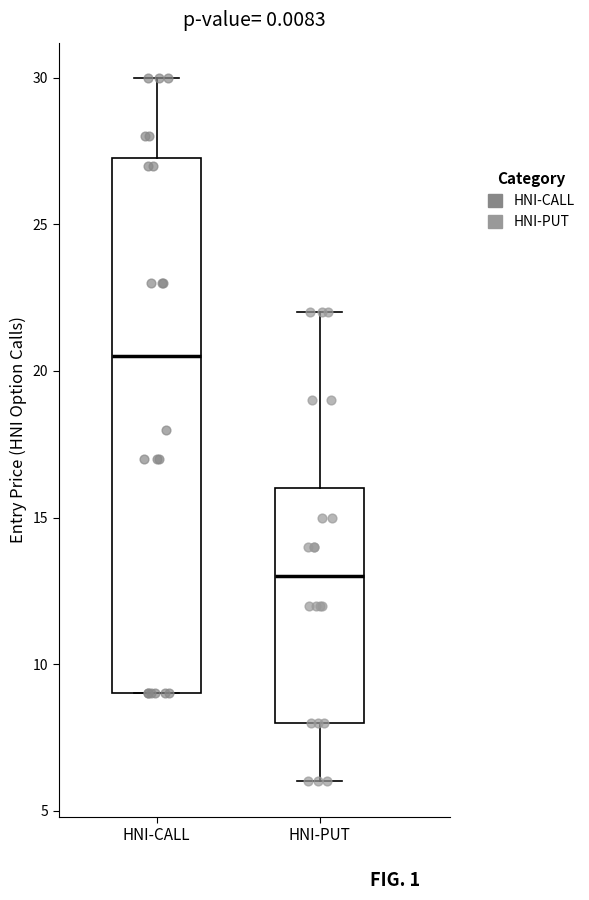

Which box's median line is the highest?

HNI-CALL